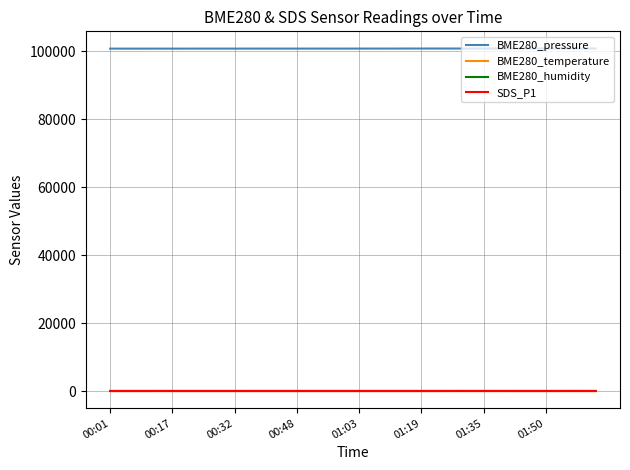

True or false: BME280_humidity and BME280_pressure cross at least once.

False